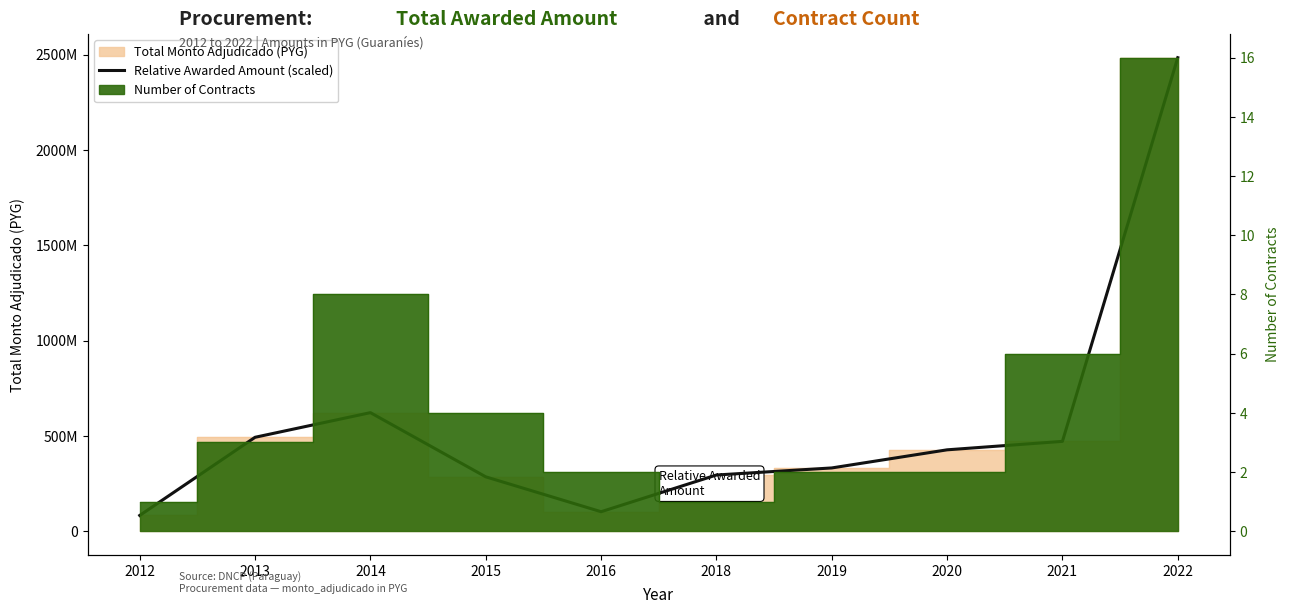

Reading left to right, what are all the values shown in this chart?

83000000.0	492800000.0	622000000.0	285450000.0	102500000.0	295000000.0	332050000.0	427046868.0	471402000.0	2483343195.0